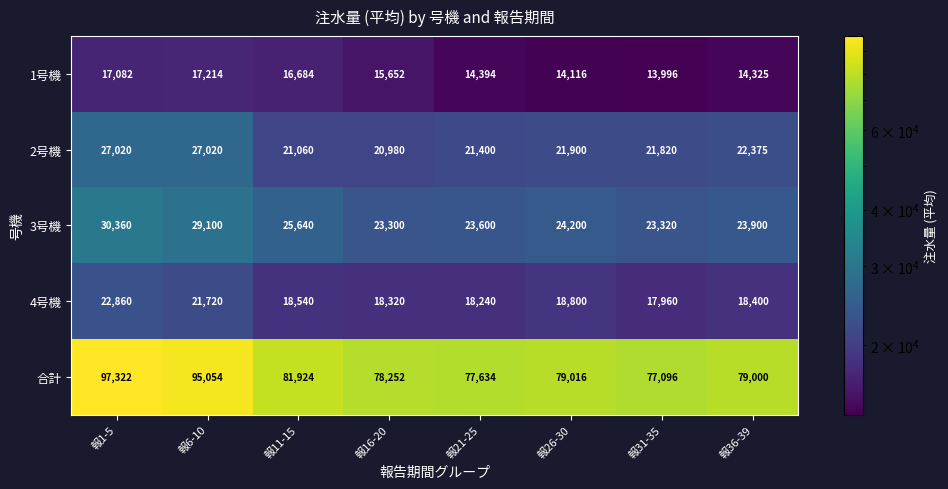

Which label corresponds to the largest value in the chart?

報1-5